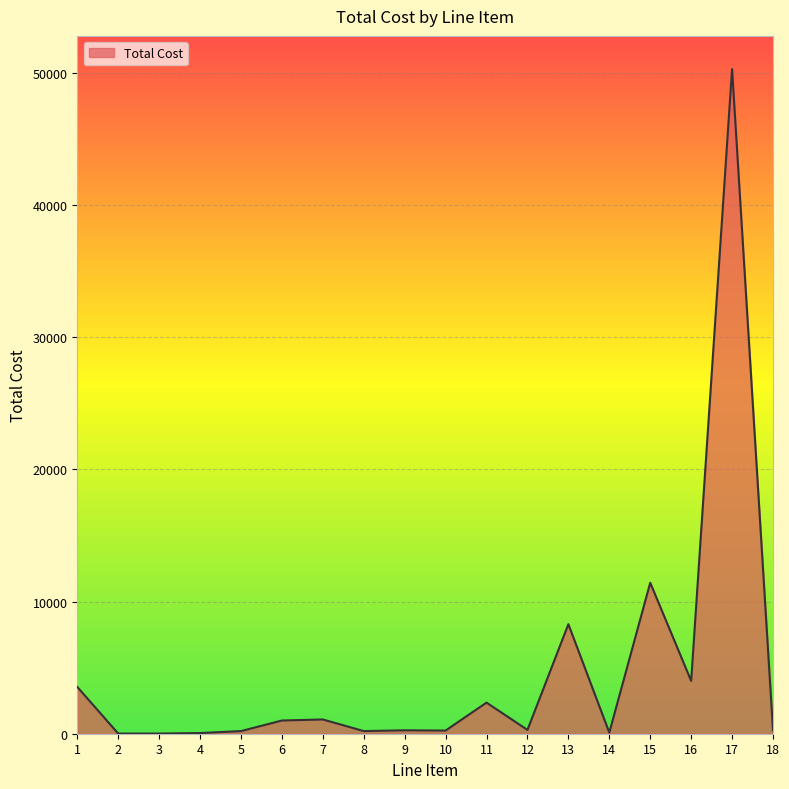

What is the greatest value displayed?

50300